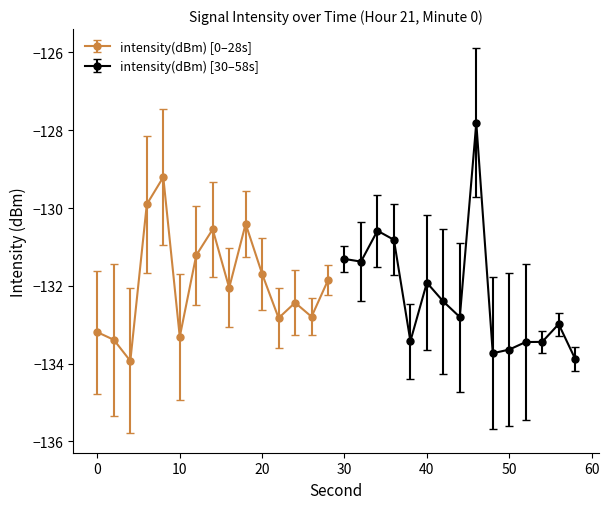

Which has a higher value, 2 or 54?

2